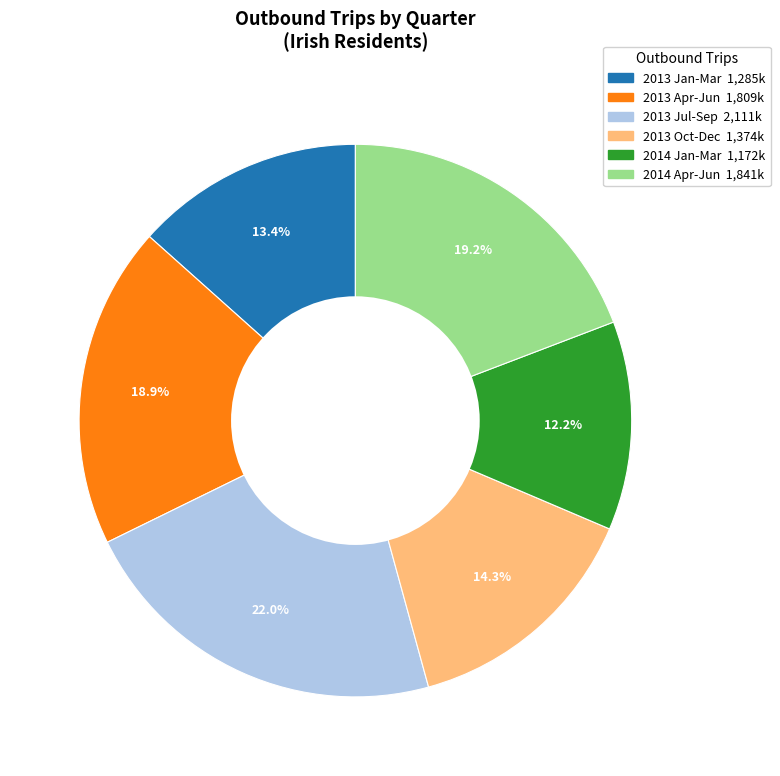

The 2013 Jul-Sep slice represents 22% of the pie. True or false?

True